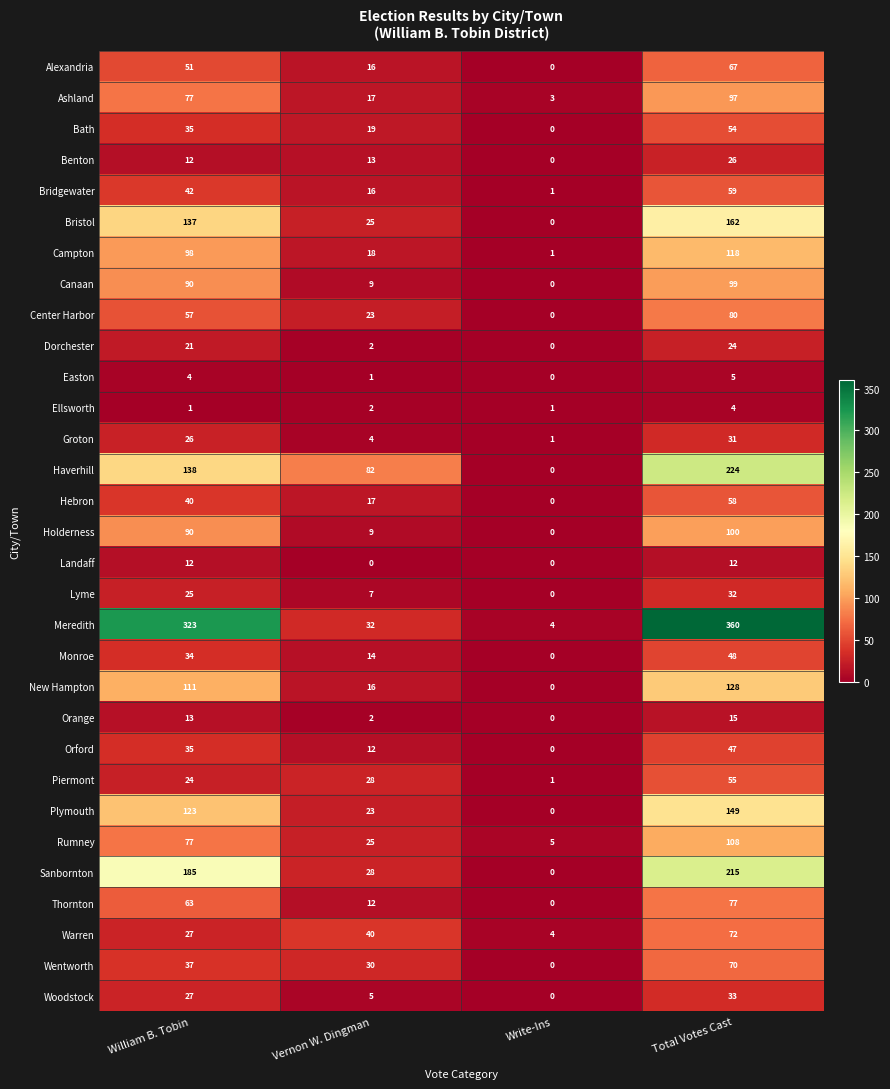

Where is Hebron nearest to the value 29?

William B. Tobin